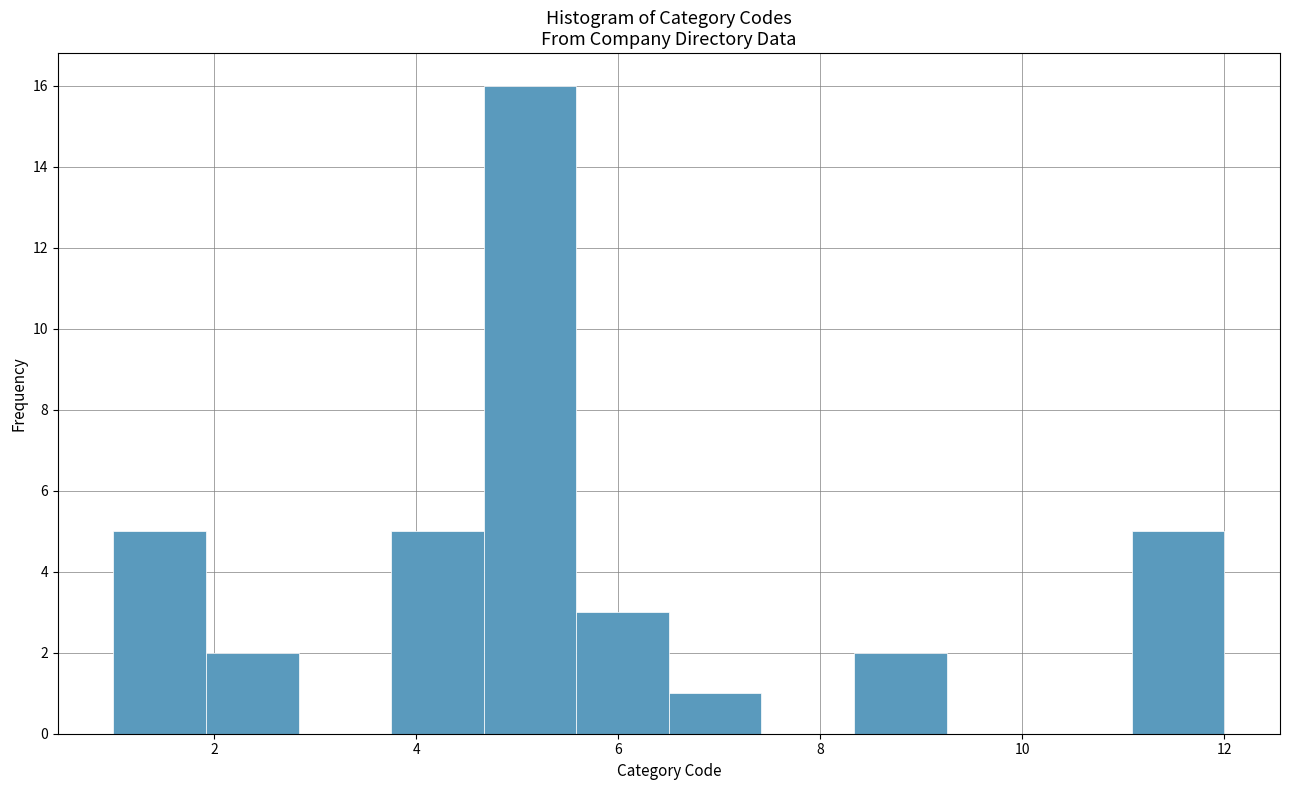

Which range on the x-axis has the tallest bar?

4.6 to 5.6